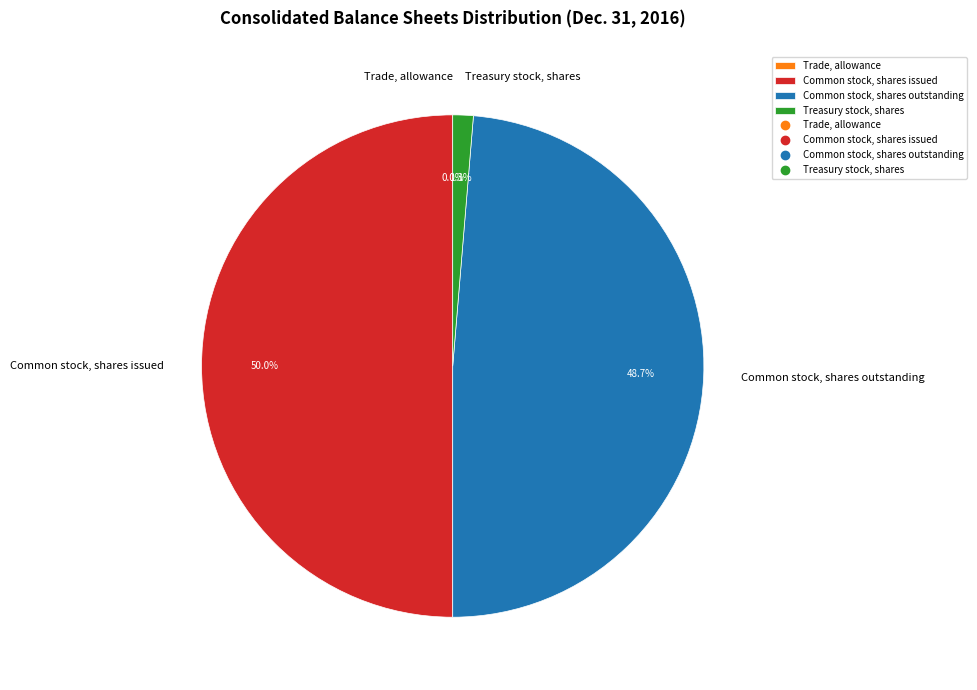

To the nearest percent, what is the average slice percentage?

25%